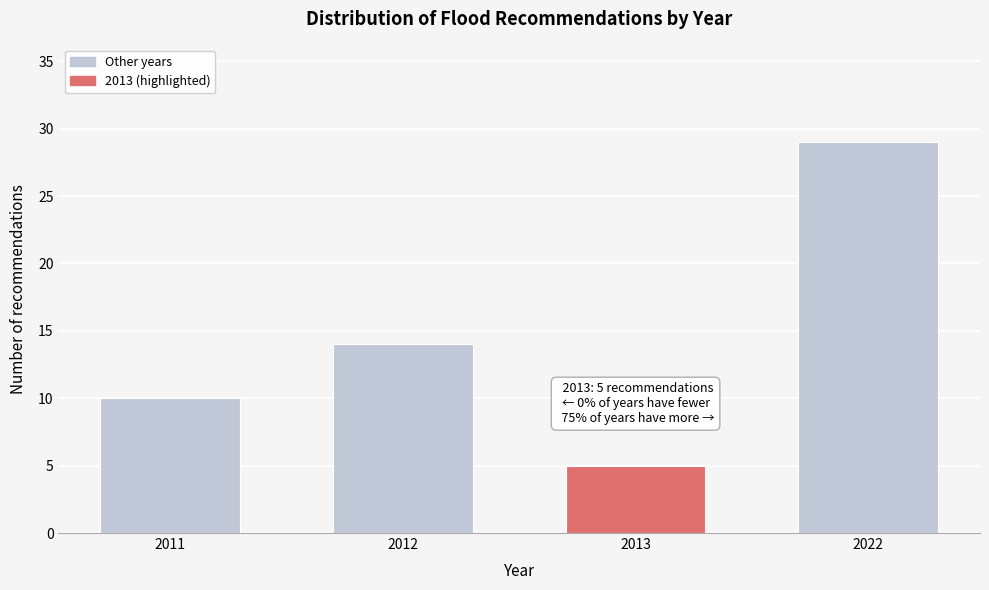

Reading left to right, list all the values displayed in this chart.

2011=10	2012=14	2013=5	2022=29